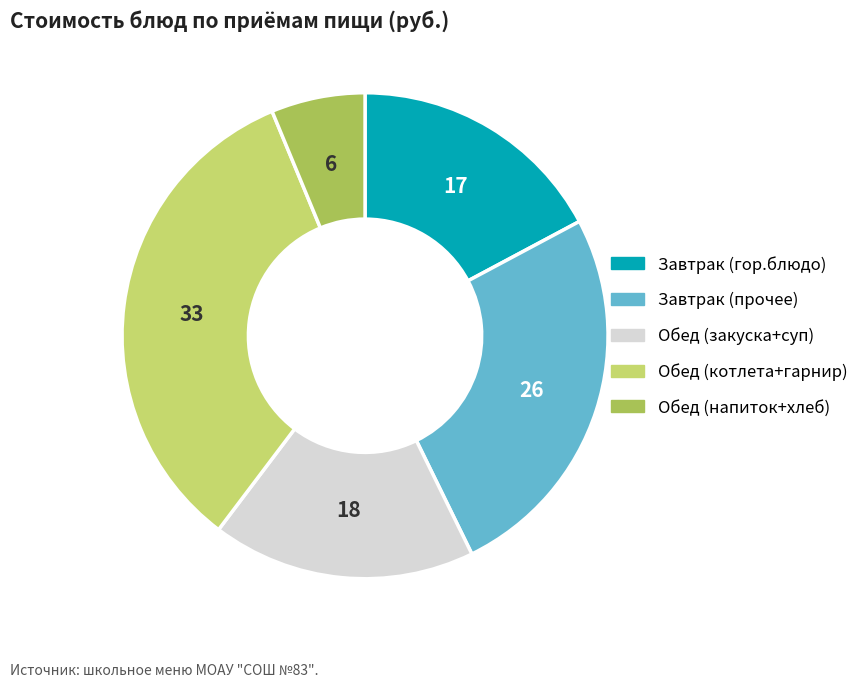

Does any single category account for the majority?

No